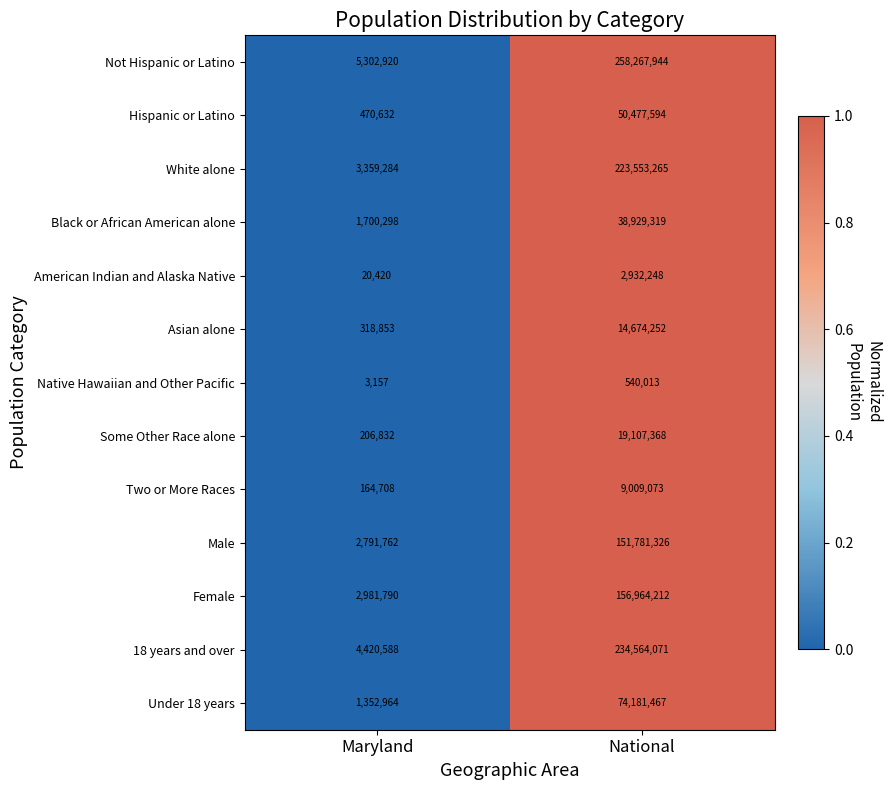

What is the difference between the Male values at Maryland and National?

148989564